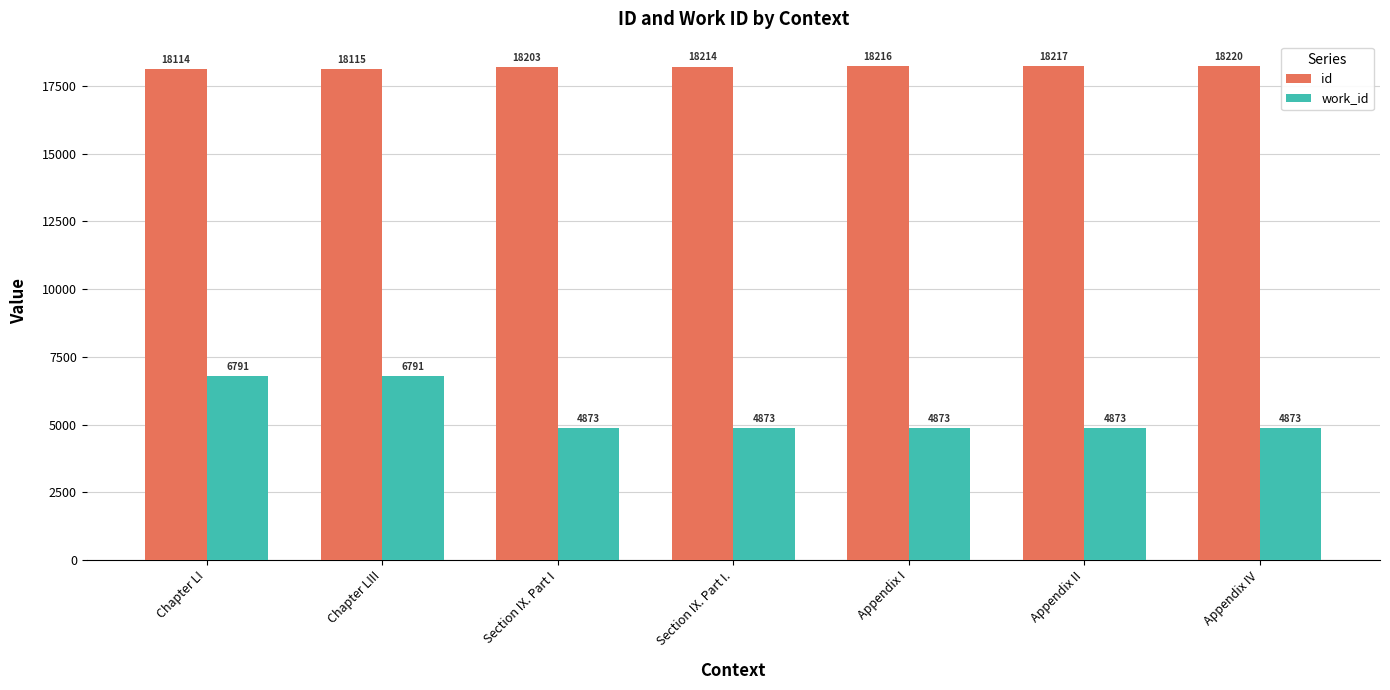

How many bars are there in total?

14